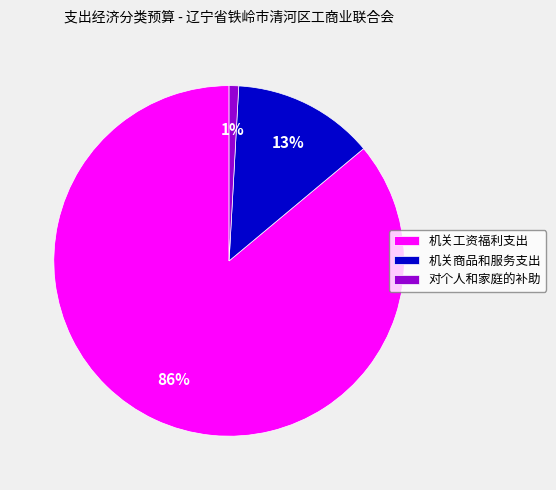

What percentage is the 对个人和家庭的补助 slice, to the nearest percent?

1%